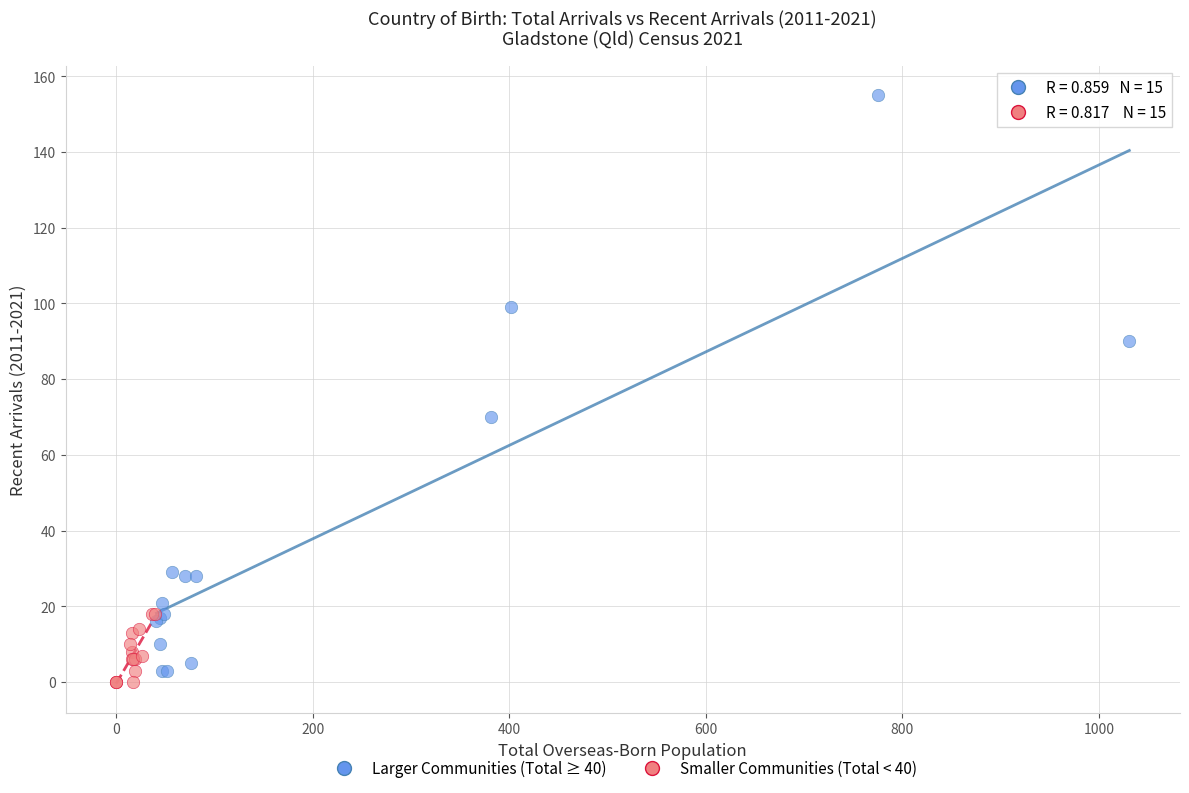

What are all the series names shown in the legend?

Larger Communities (Total ≥ 40), Smaller Communities (Total < 40)